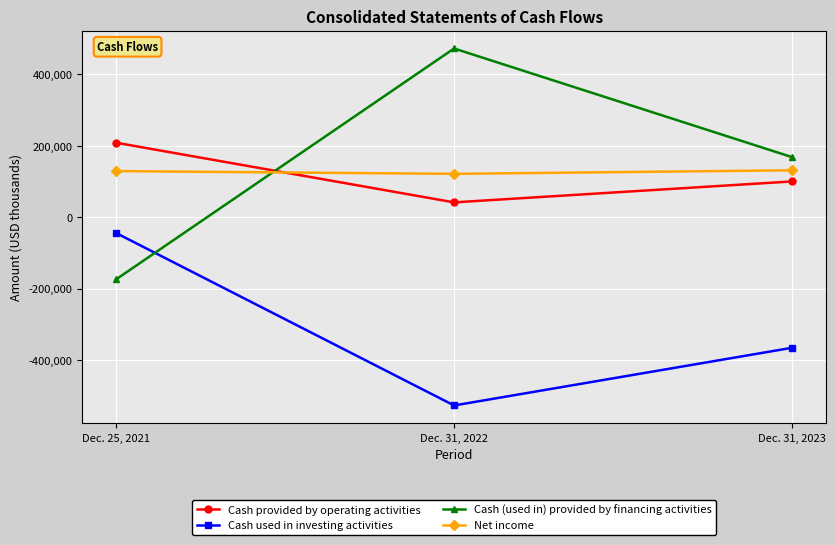

Which label corresponds to the smallest value in the chart?

Dec. 31, 2022